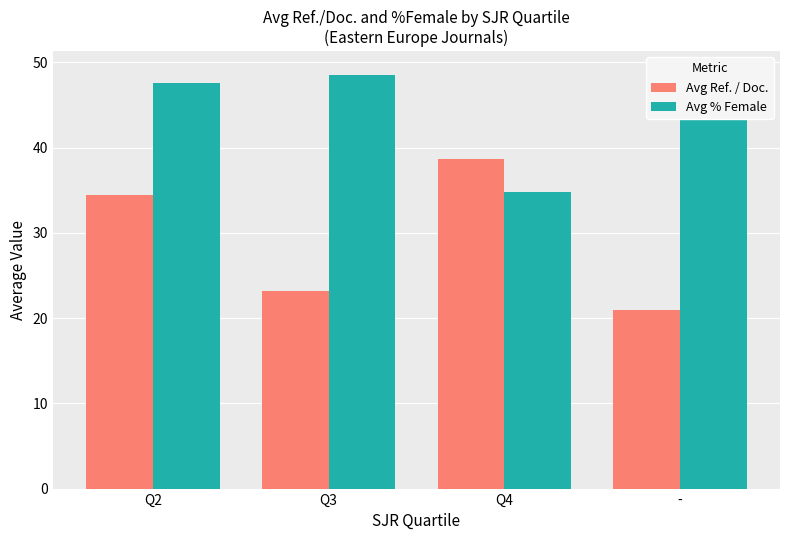

At how many categories does at least one series exceed 35?

4